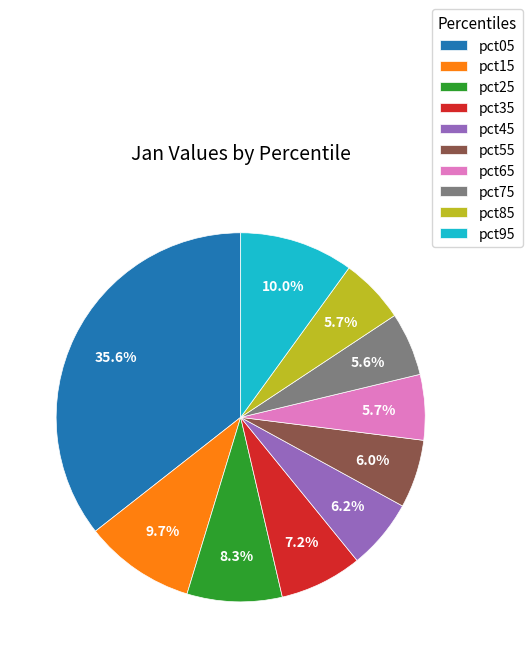

Count the number of slices in the pie.

10